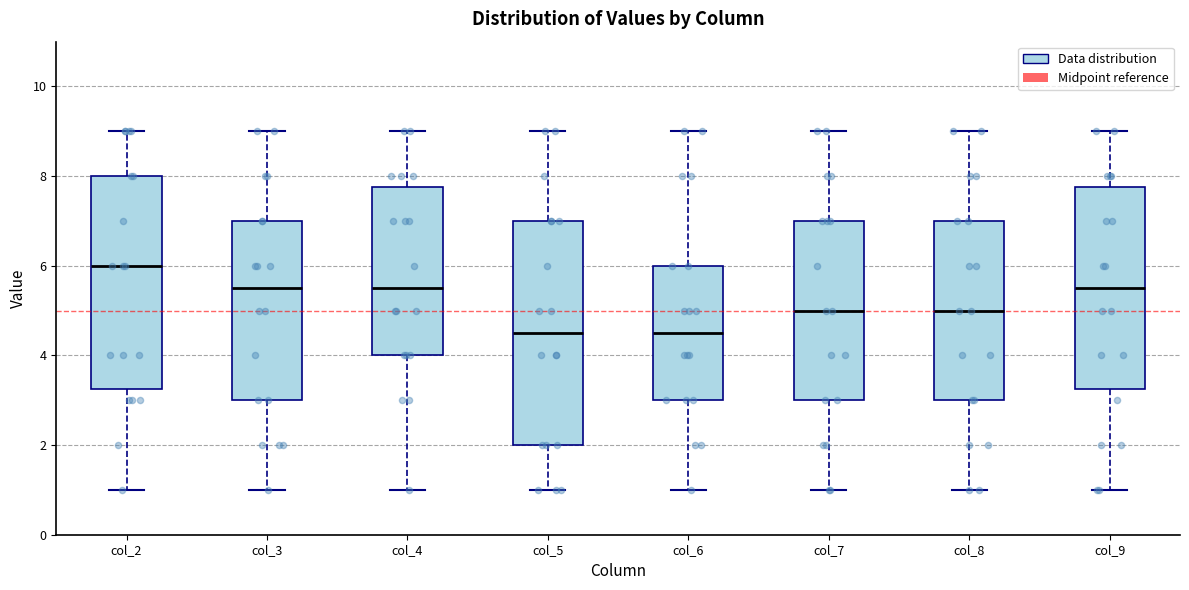

Where does the upper whisker of the box for col_2 end on the y-axis? The values are not printed on the chart, so give them approximately, as read against the axis.

9.0